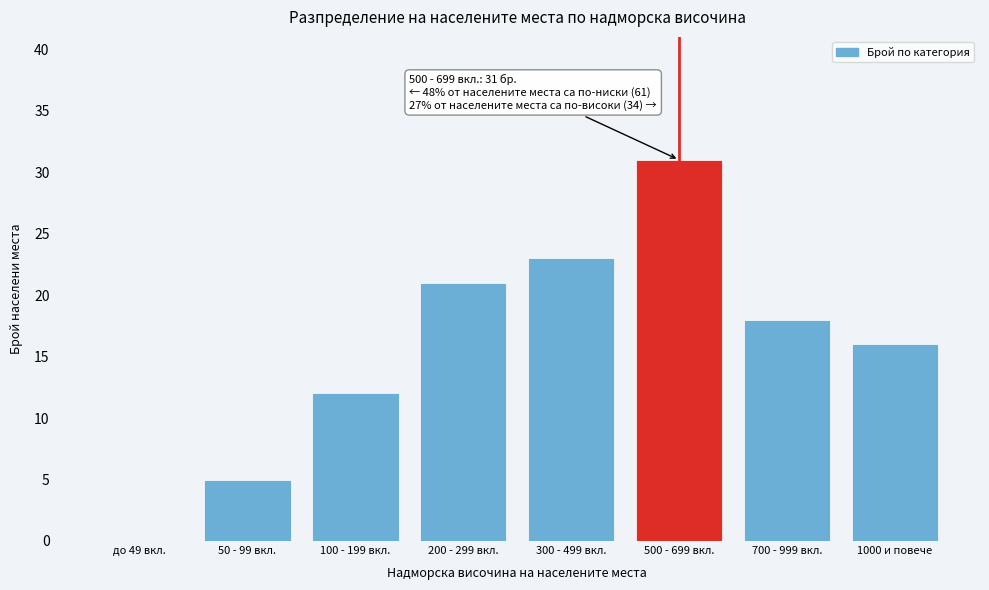

Reading left to right, extract all data points from this chart.

до 49 вкл.=0	50 - 99 вкл.=5	100 - 199 вкл.=12	200 - 299 вкл.=21	300 - 499 вкл.=23	500 - 699 вкл.=31	700 - 999 вкл.=18	1000 и повече=16